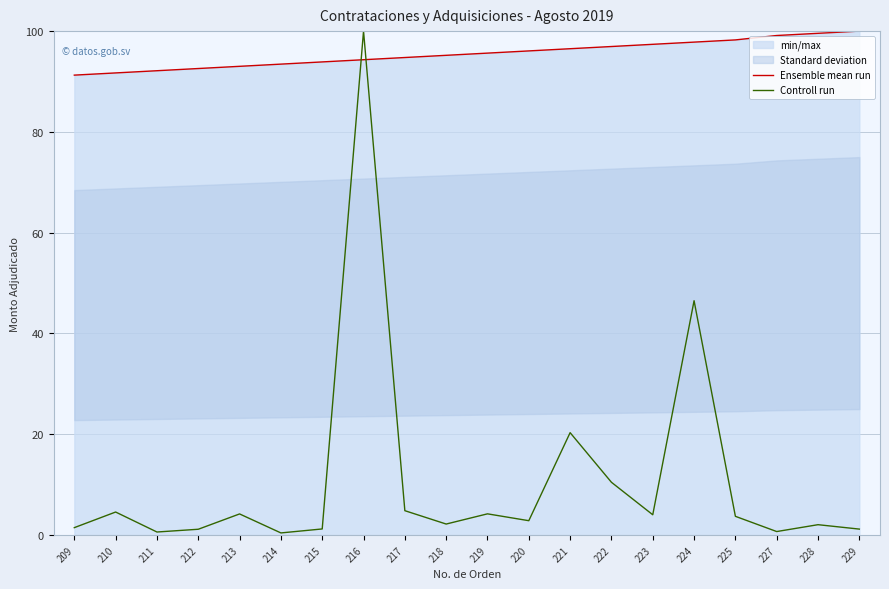

Which category has the lowest value in the Controll run series?

214